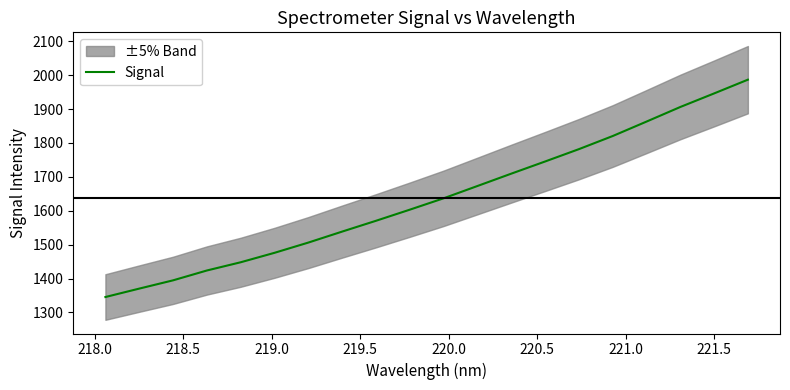

How many lines are shown in the chart?

1